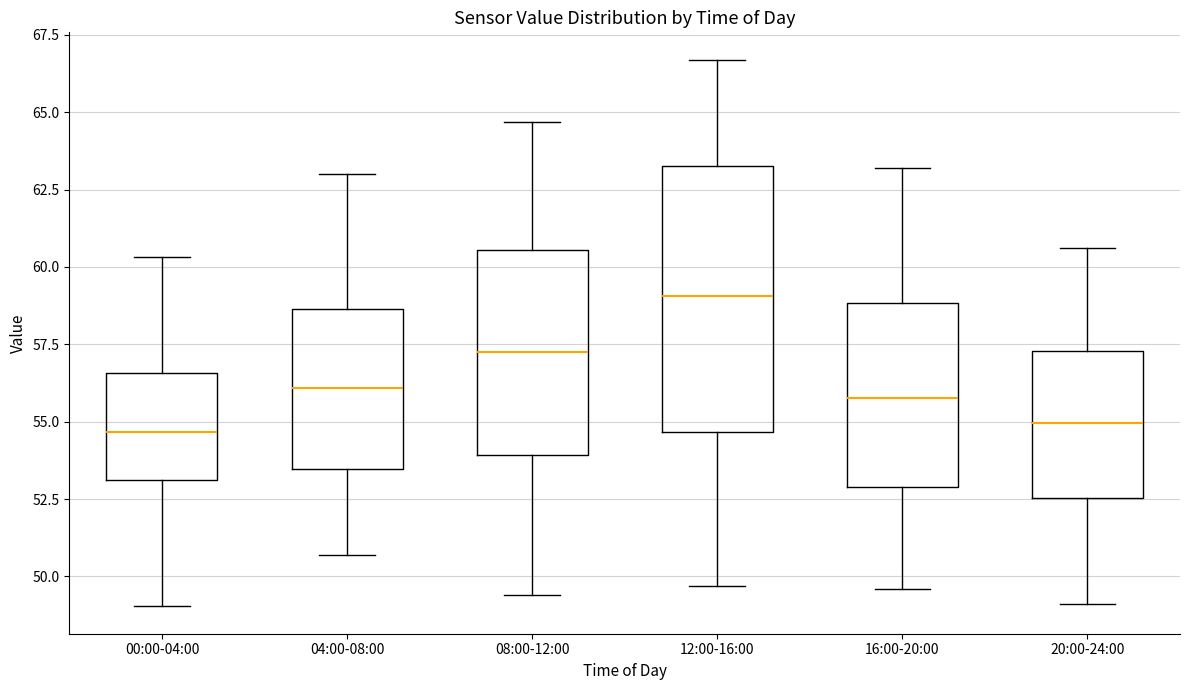

Reading left to right, transcribe this box plot: for each box, give where its median line is, the range the box spans, and where its two whiskers end, as read against the y-axis. The values are not printed on the chart, so give them approximately, as read against the axis.

00:00-04:00: median 54.5, box 53.0 to 56.5, whiskers 49.0 to 60.5
04:00-08:00: median 56.0, box 53.5 to 58.5, whiskers 50.5 to 63.0
08:00-12:00: median 57.5, box 54.0 to 60.5, whiskers 49.5 to 64.5
12:00-16:00: median 59.0, box 54.5 to 63.5, whiskers 49.5 to 66.5
16:00-20:00: median 56.0, box 53.0 to 59.0, whiskers 49.5 to 63.0
20:00-24:00: median 55.0, box 52.5 to 57.5, whiskers 49.0 to 60.5